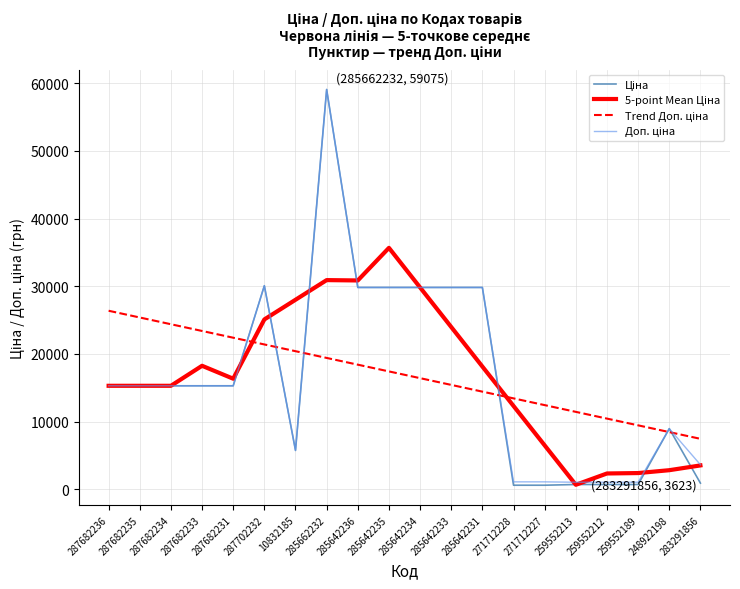

At how many categories does at least one series exceed 57711?

1